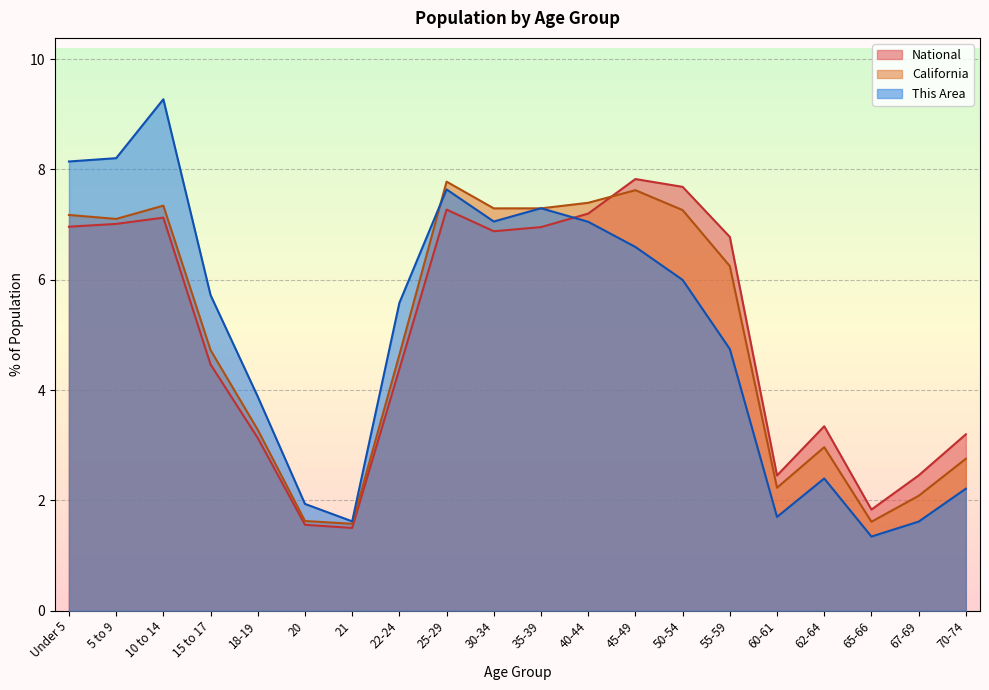

What is the smallest value displayed?

1.3